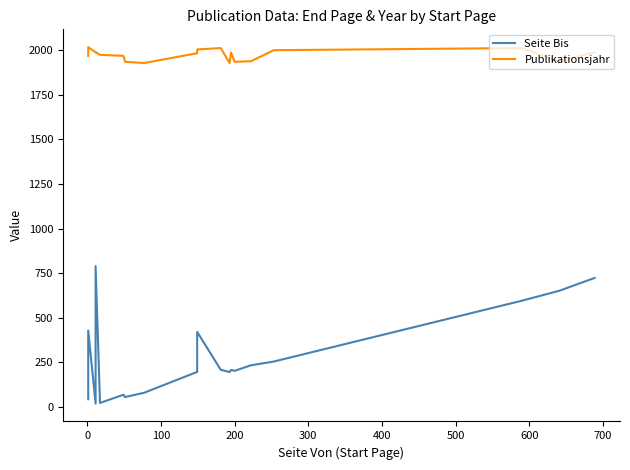

True or false: Publikationsjahr and Seite Bis intersect in this chart.

False